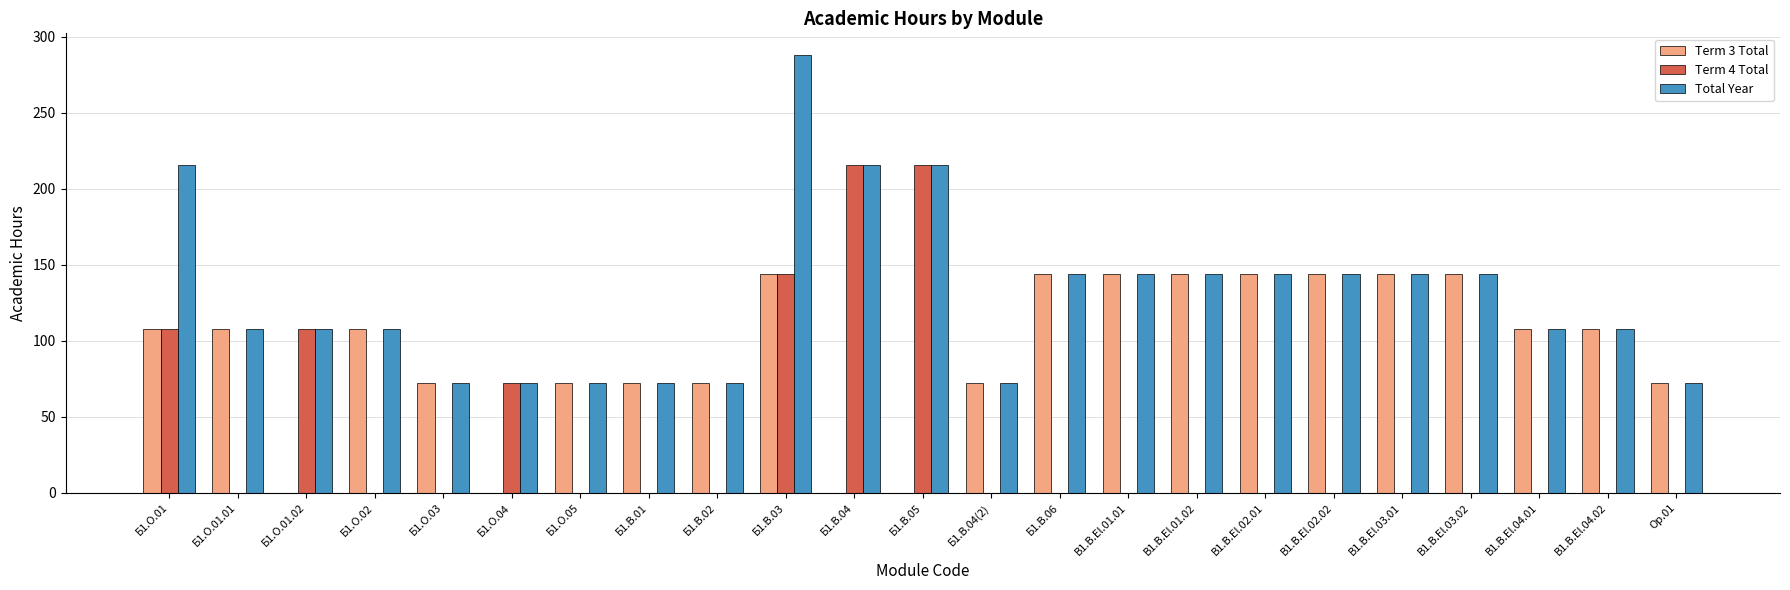

How many data points in Term 4 Total are above 0?

6